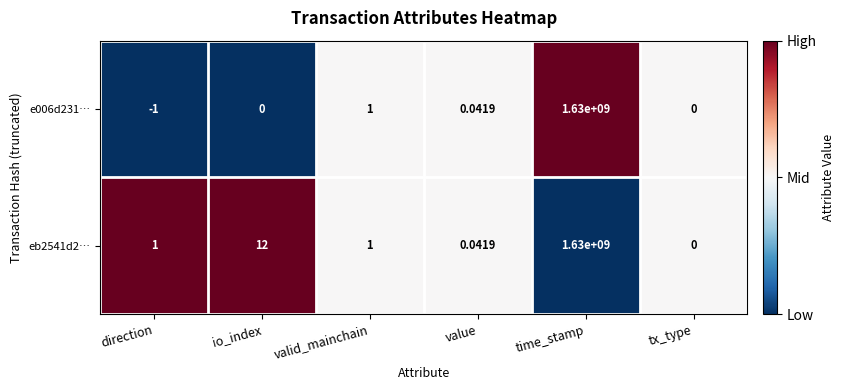

Which category has the lowest value in the e006d231… series?

direction